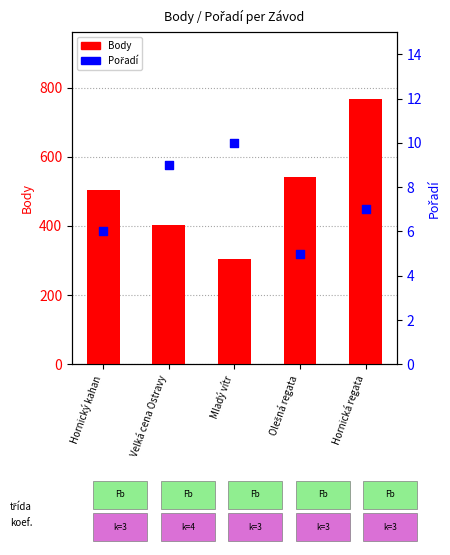

At how many categories does at least one series exceed 257?

5